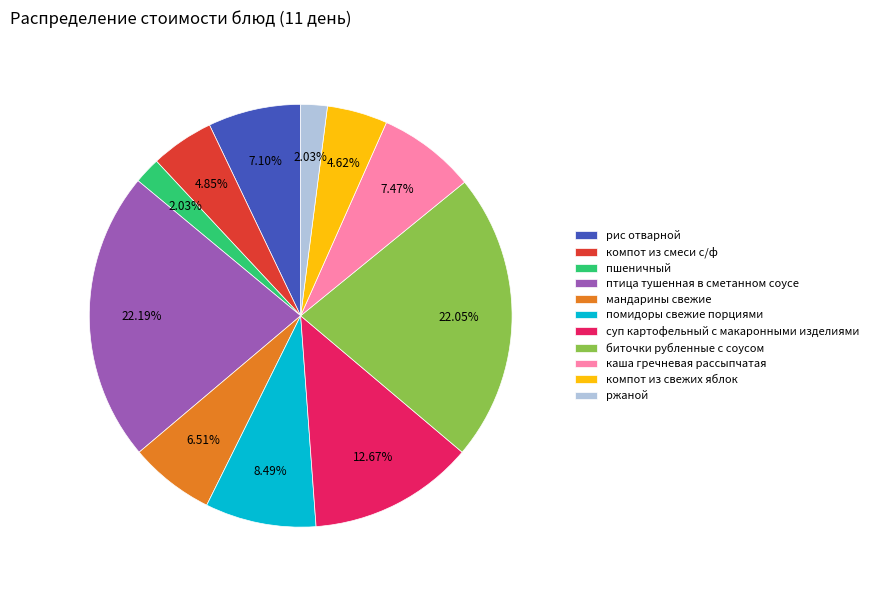

What is the ratio of the value at биточки рубленные с соусом to the value at птица тушенная в сметанном соусе?

1.0